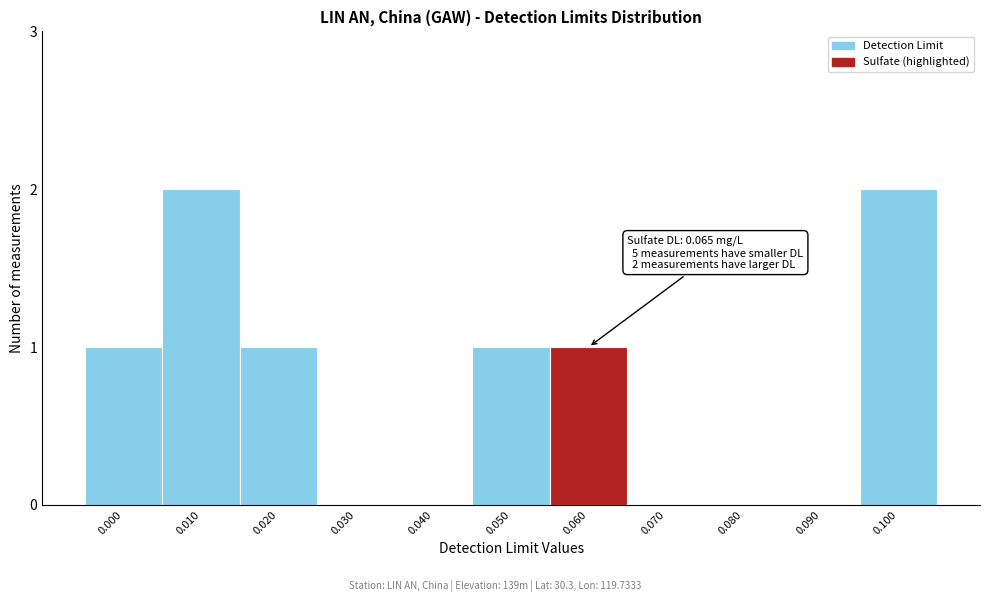

Approximately how many times larger is the value at 0.000 compared to 0.100?

0.5